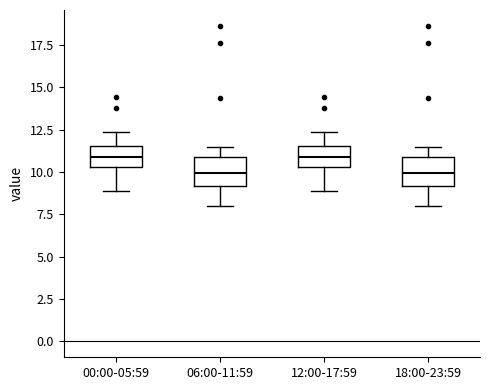

Reading left to right, read every box against the y-axis: the position of its median line, the range the box covers, and the ends of its whiskers. The values are not printed on the chart, so give them approximately, as read against the axis.

00:00-05:59: median 11.0, box 10.5 to 11.5, whiskers 9.0 to 12.5
06:00-11:59: median 10.0, box 9.0 to 11.0, whiskers 8.0 to 11.5
12:00-17:59: median 11.0, box 10.5 to 11.5, whiskers 9.0 to 12.5
18:00-23:59: median 10.0, box 9.0 to 11.0, whiskers 8.0 to 11.5